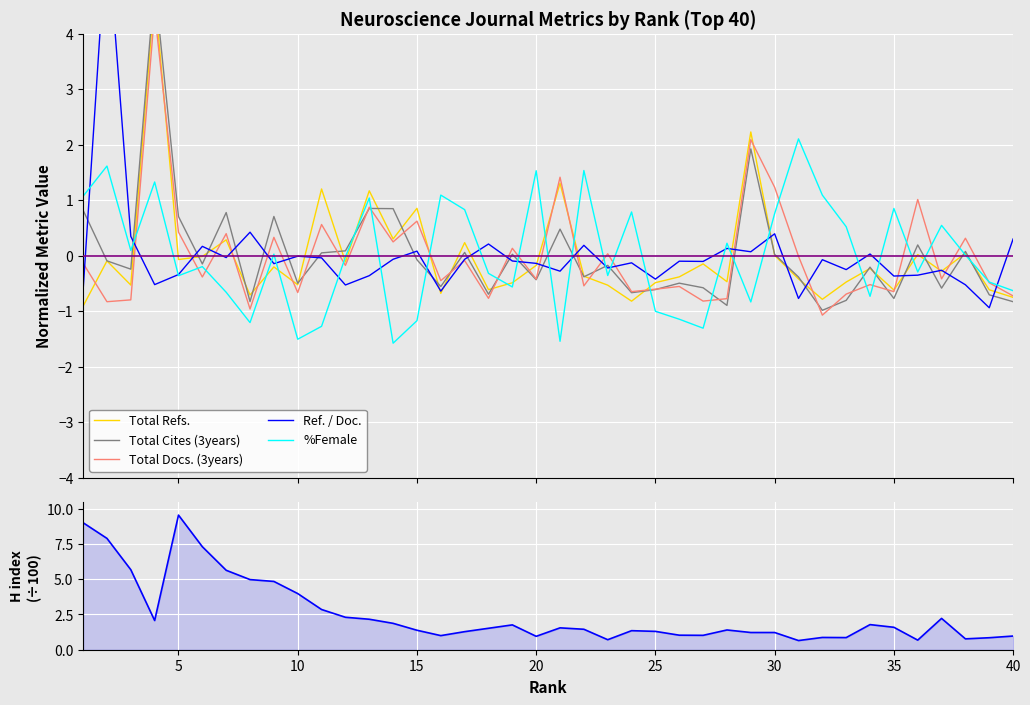

What is the value of the Total Refs. point at the 34th from the left?

-0.2